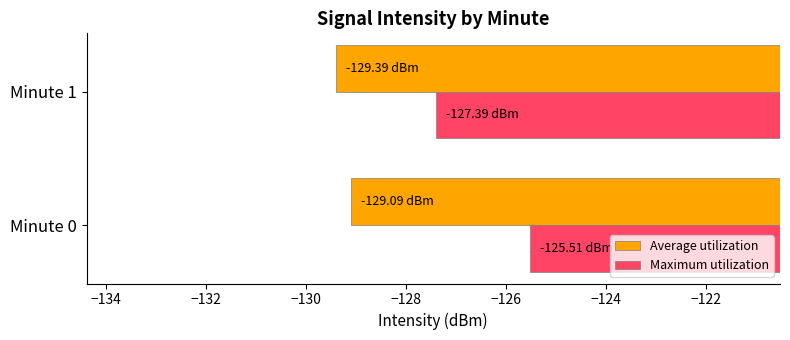

Which series has the widest spread of values?

Maximum utilization